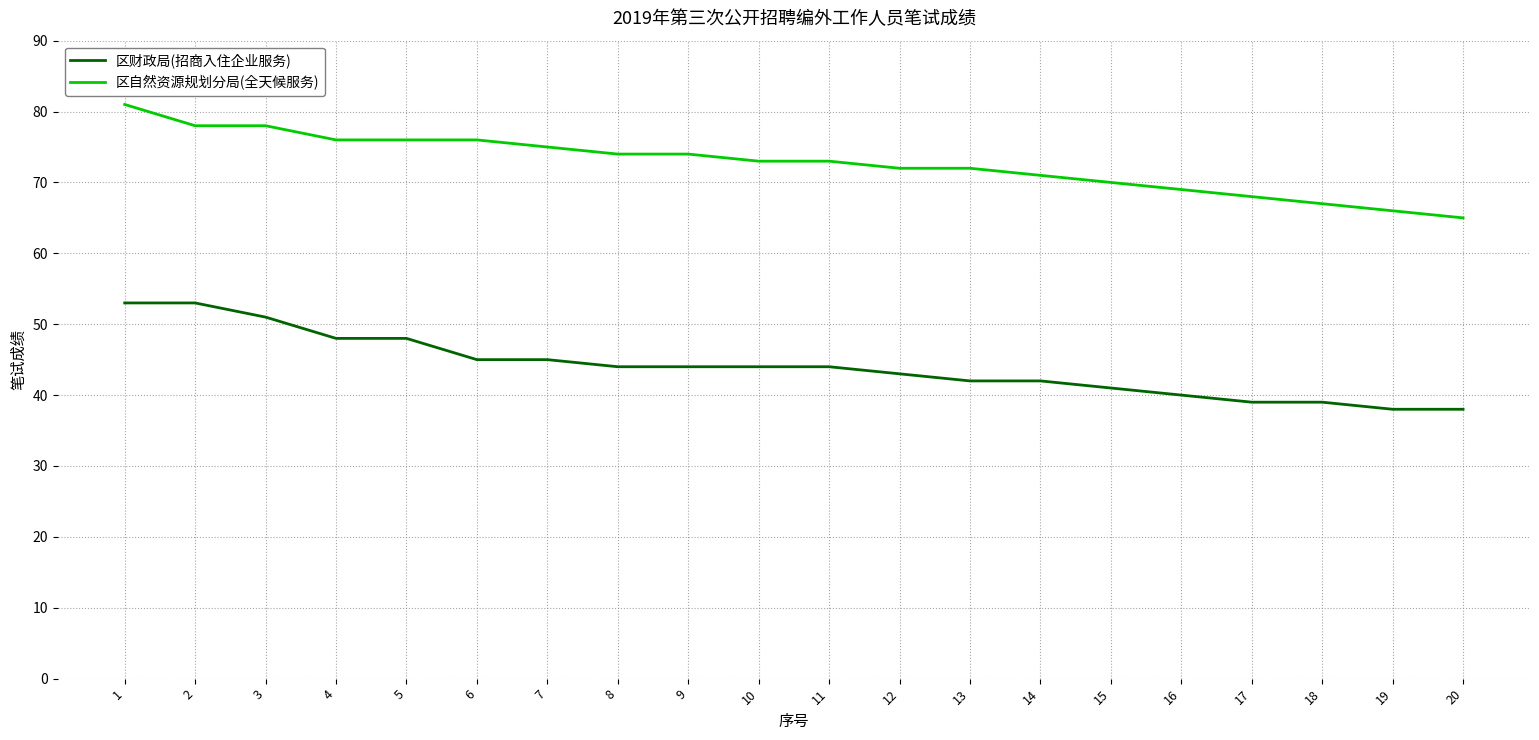

Reading left to right, list all the values displayed in this chart.

区财政局(招商入住企业服务): 1=53	2=53	3=51	4=48	5=48	6=45	7=45	8=44	9=44	10=44	11=44	12=43	13=42	14=42	15=41	16=40	17=39	18=39	19=38	20=38
区自然资源规划分局(全天候服务): 1=81	2=78	3=78	4=76	5=76	6=76	7=75	8=74	9=74	10=73	11=73	12=72	13=72	14=71	15=70	16=69	17=68	18=67	19=66	20=65